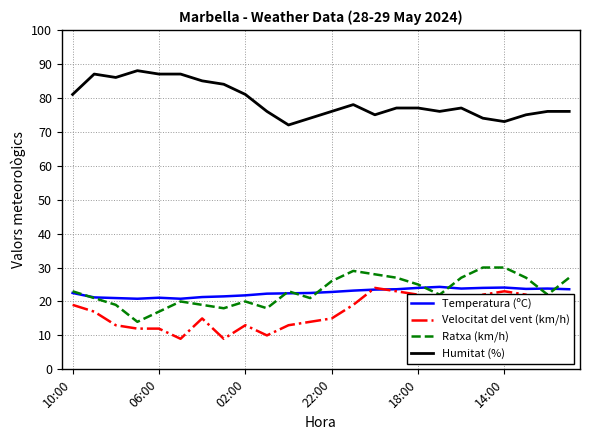

True or false: Velocitat del vent (km/h) and Humitat (%) cross at least once.

False